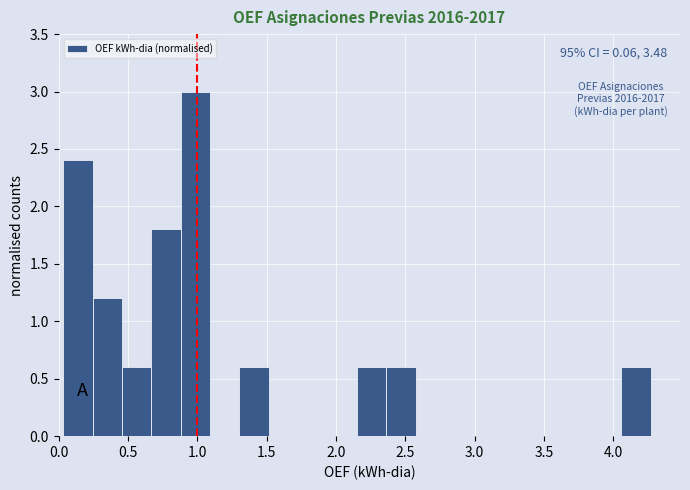

Over which range of the x-axis is the bar tallest?

0.90 to 1.10